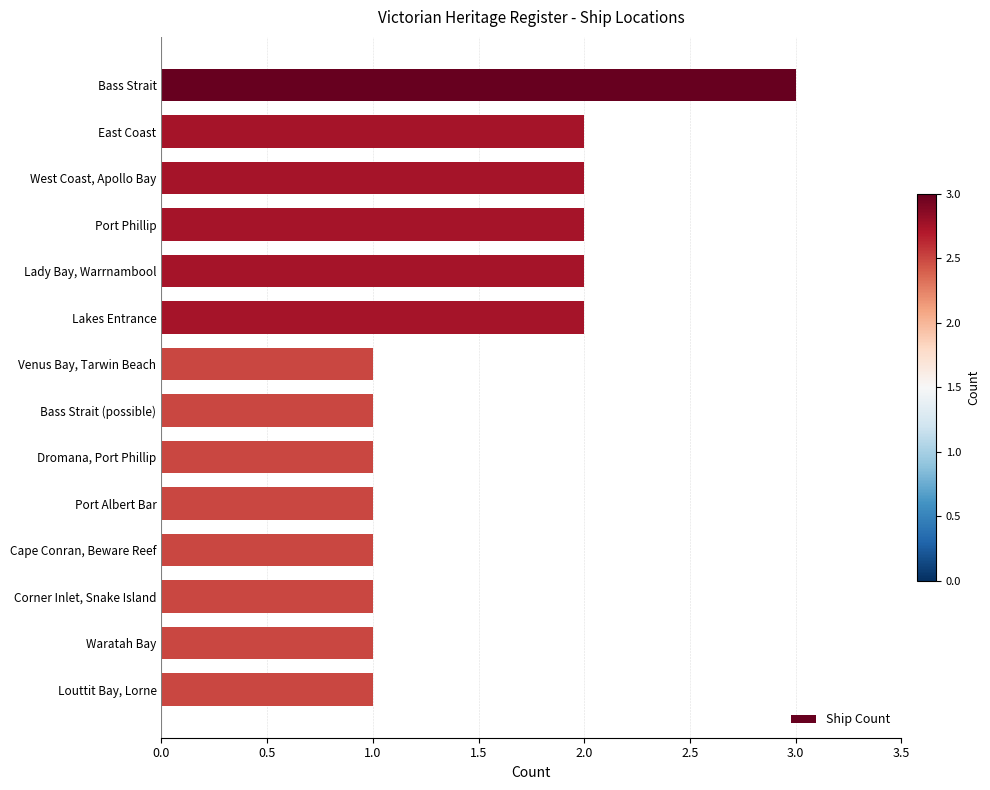

What is the maximum value shown in the chart?

3